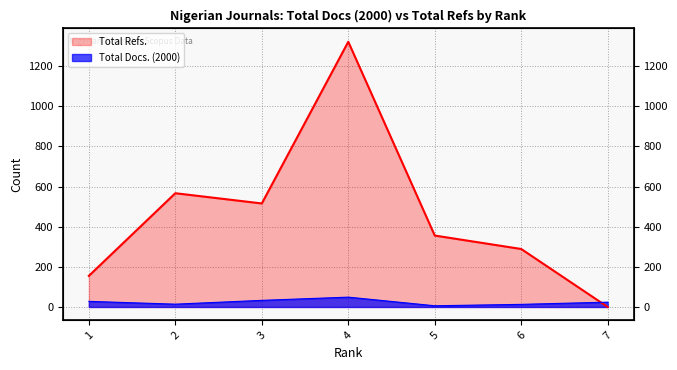

What is the sum of the Total Docs. (2000) values at 6 and 1?

41